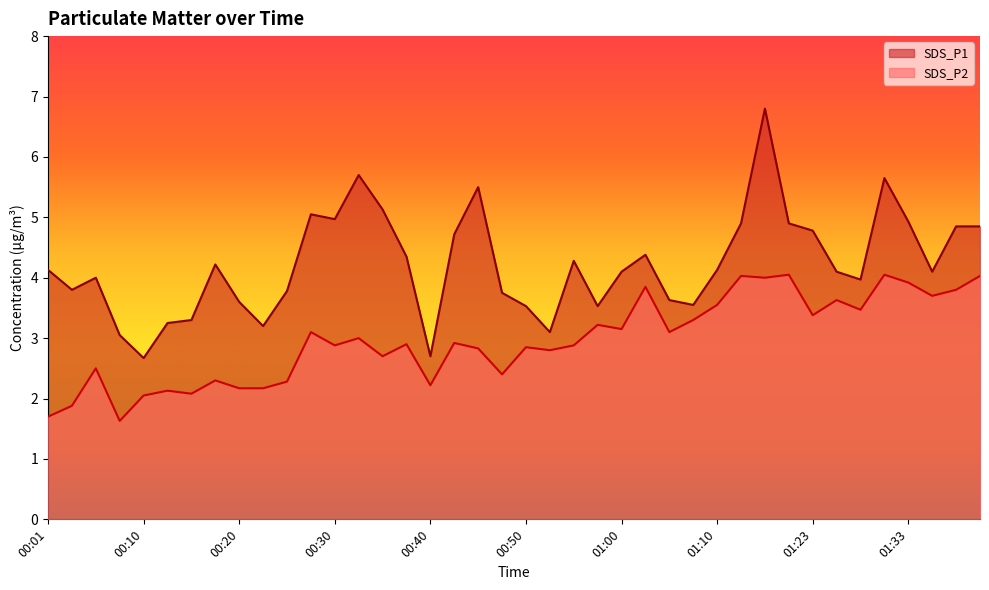

Which series changed the most between 00:03 and 00:06?

SDS_P2